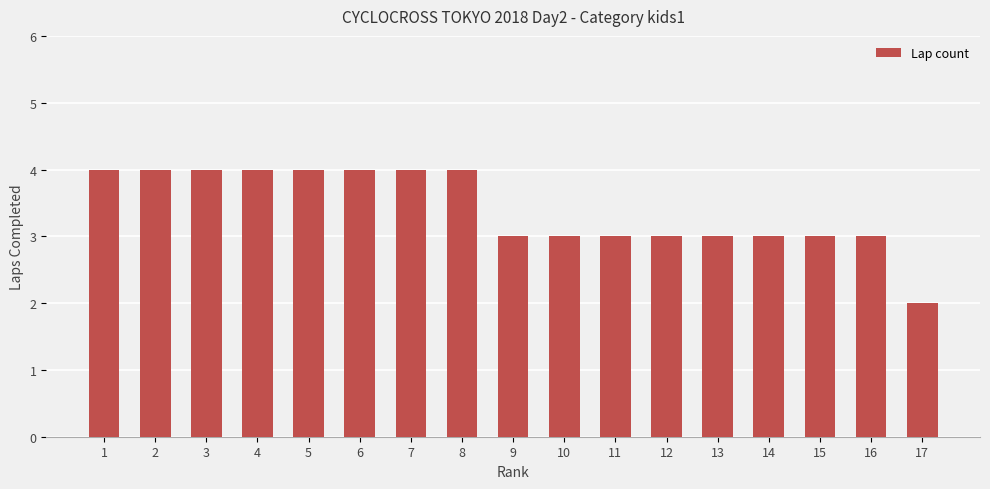

Is it true that the value at 11 is 3?

True